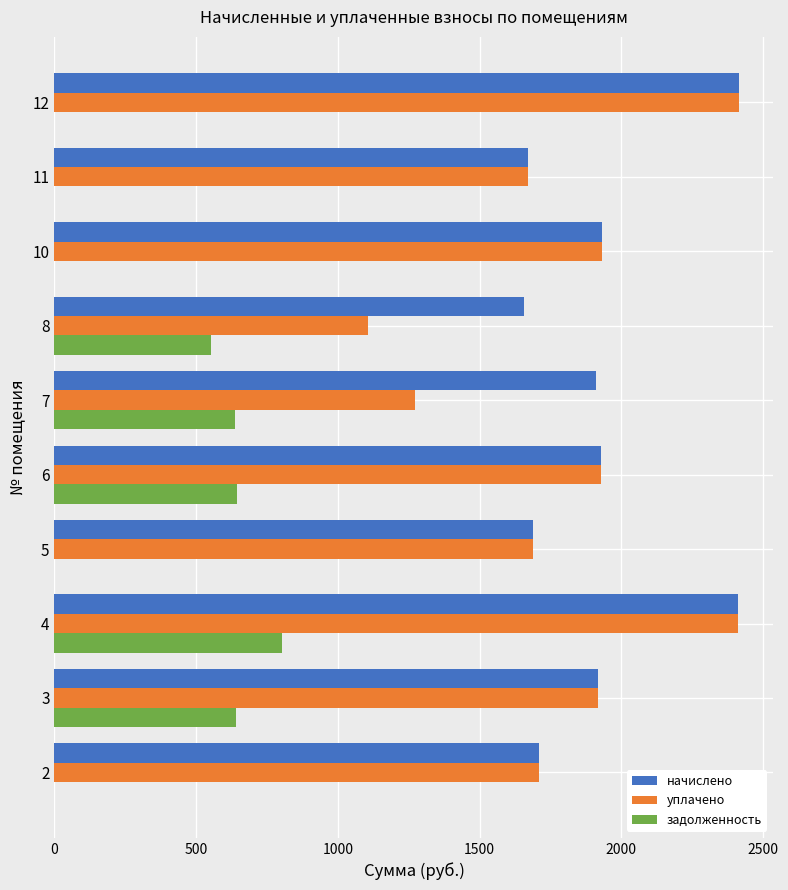

The value of уплачено at 12 is 2415.9. True or false?

True